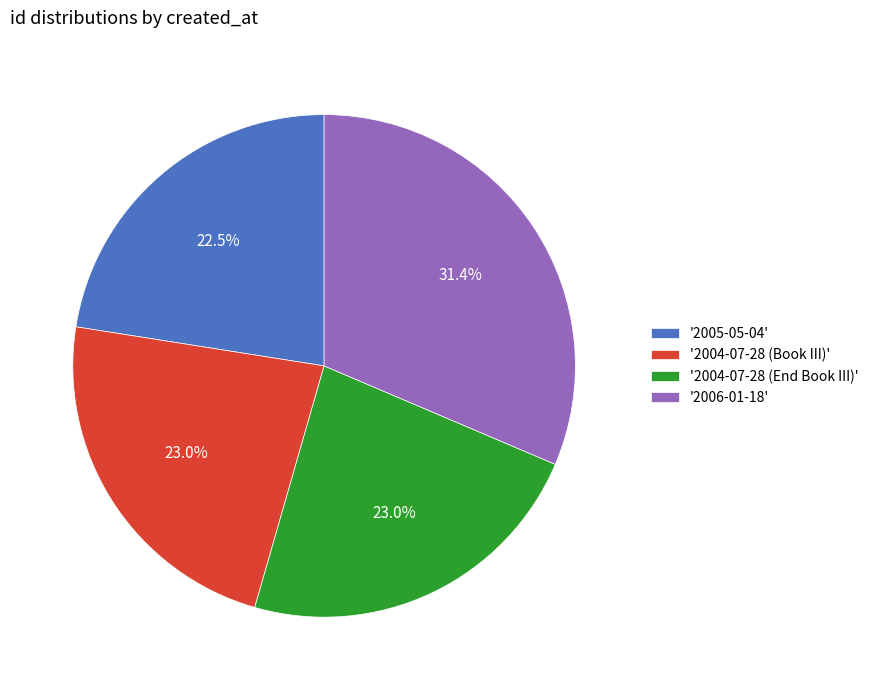

Which slice is the largest?

'2006-01-18'